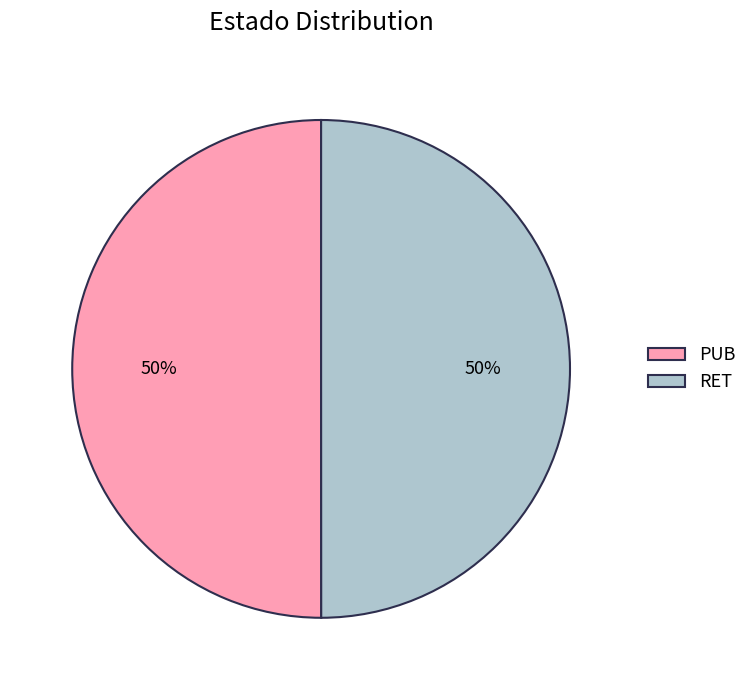

What is the ratio of the value at RET to the value at PUB?

1.0